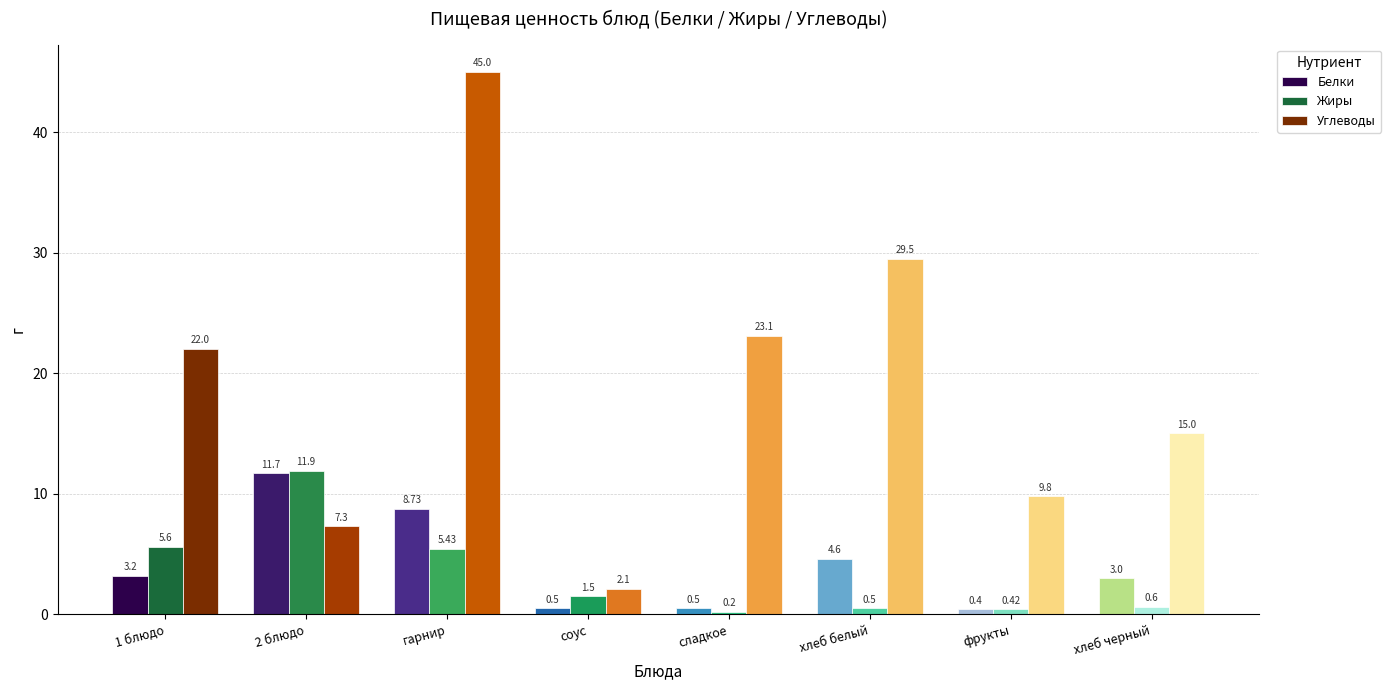

At which label does Белки first exceed 3?

1 блюдо